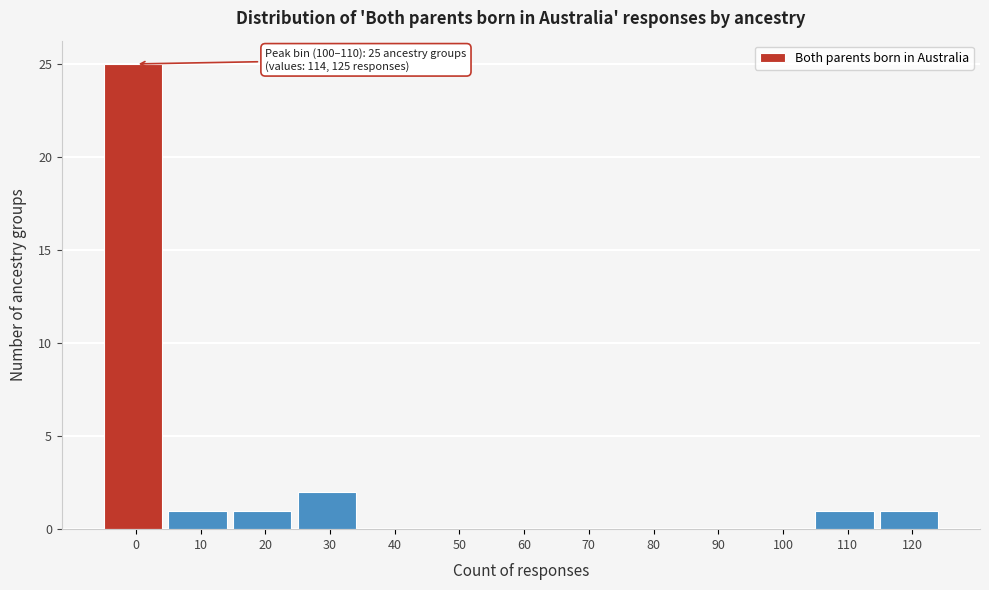

Reading left to right, transcribe all the data shown in this chart.

0=25	10=1	20=1	30=2	40=0	50=0	60=0	70=0	80=0	90=0	100=0	110=1	120=1